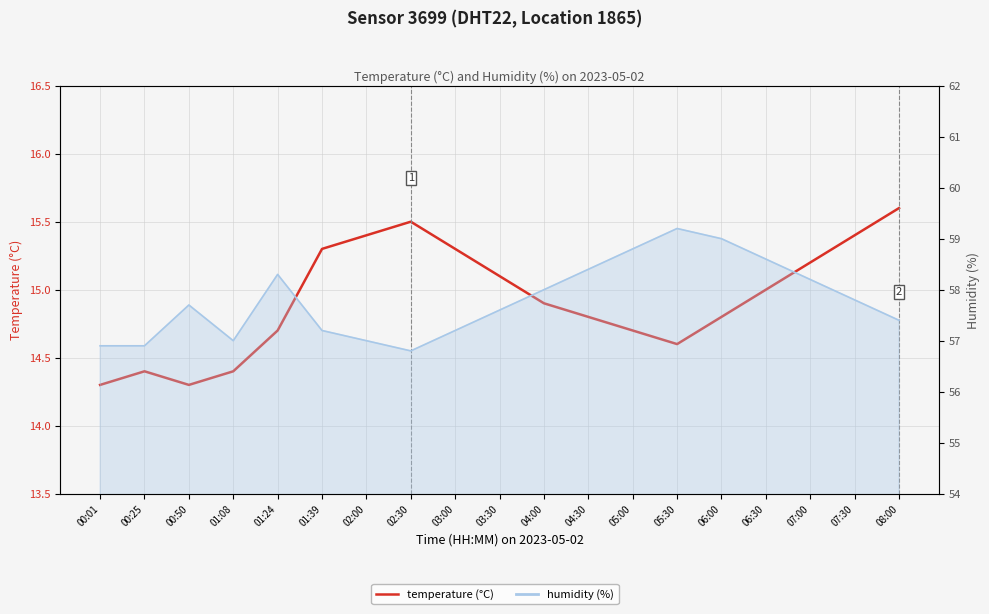

Reading left to right, what are all the values shown in this chart?

14.3	14.4	14.3	14.4	14.7	15.3	15.4	15.5	15.3	15.1	14.9	14.8	14.7	14.6	14.8	15.0	15.2	15.4	15.6